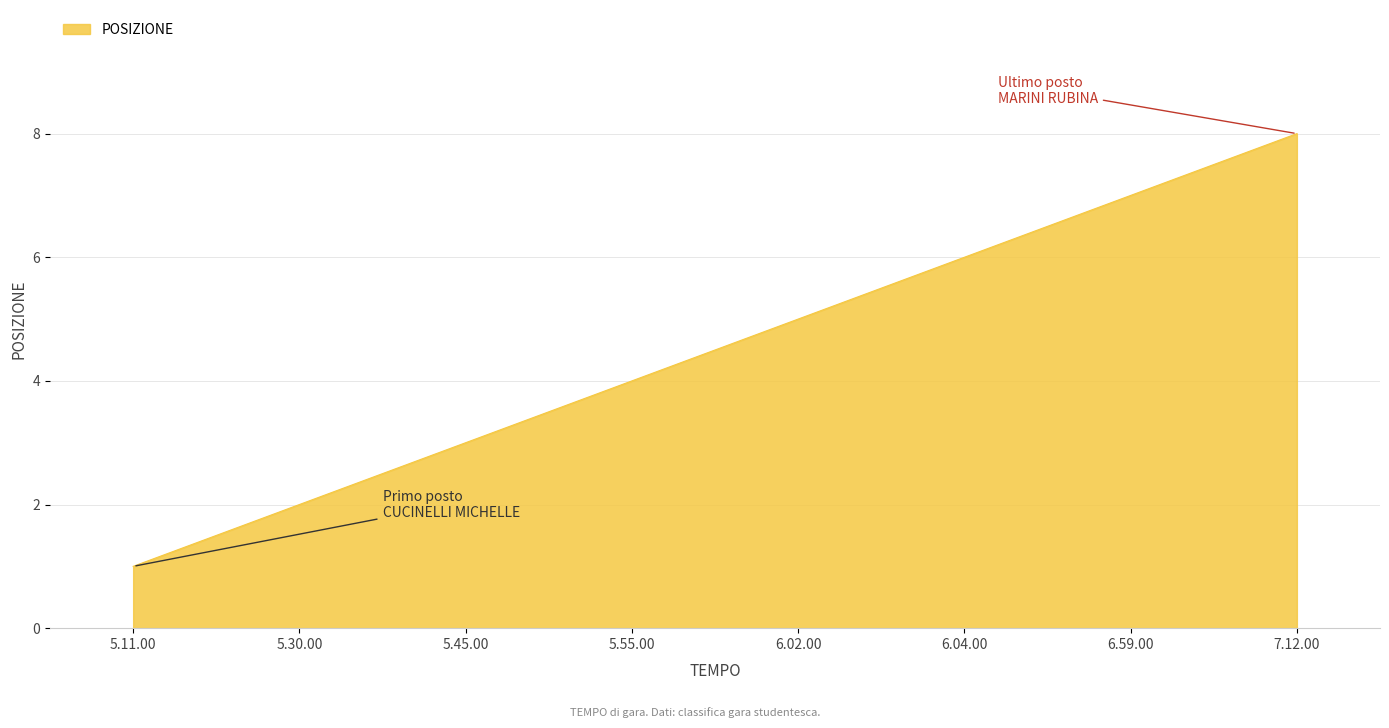

What position from the left is 5.30.00?

2